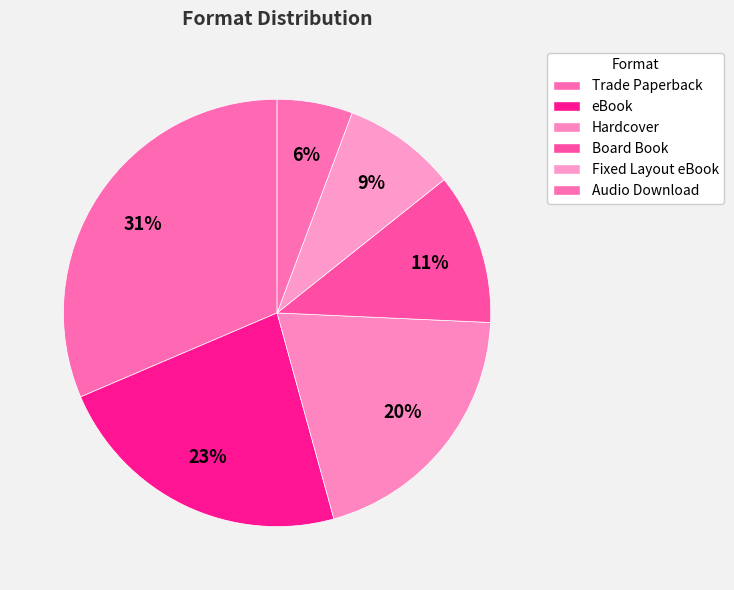

What is the total percentage of eBook and Fixed Layout eBook?

31.4%